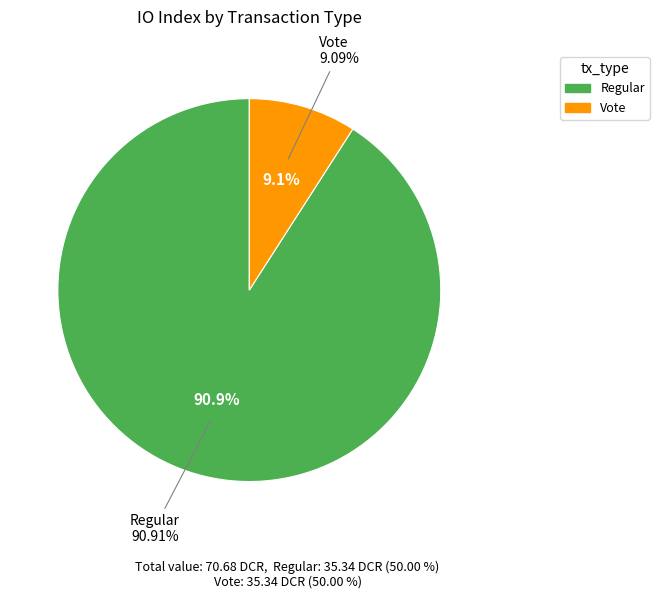

Count the number of slices in the pie.

2